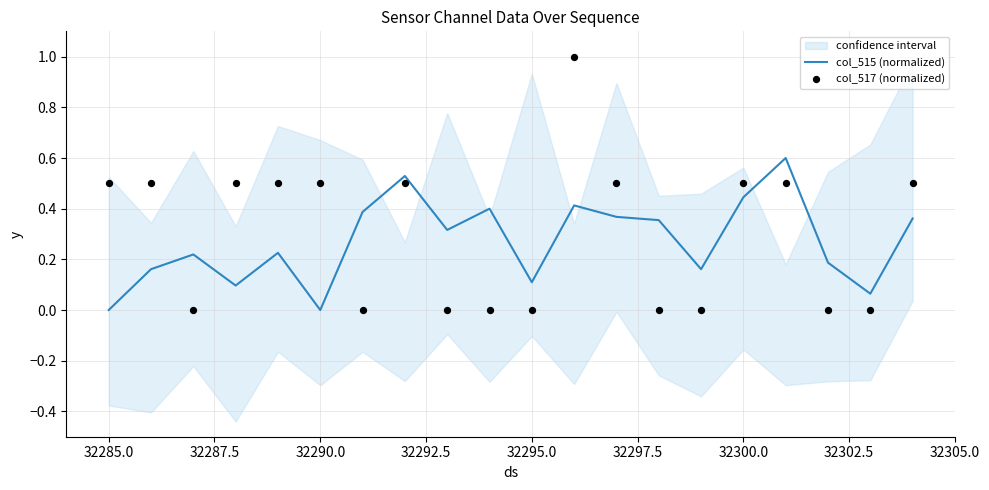

Which series contains the lowest Y value?

col_515 (normalized)